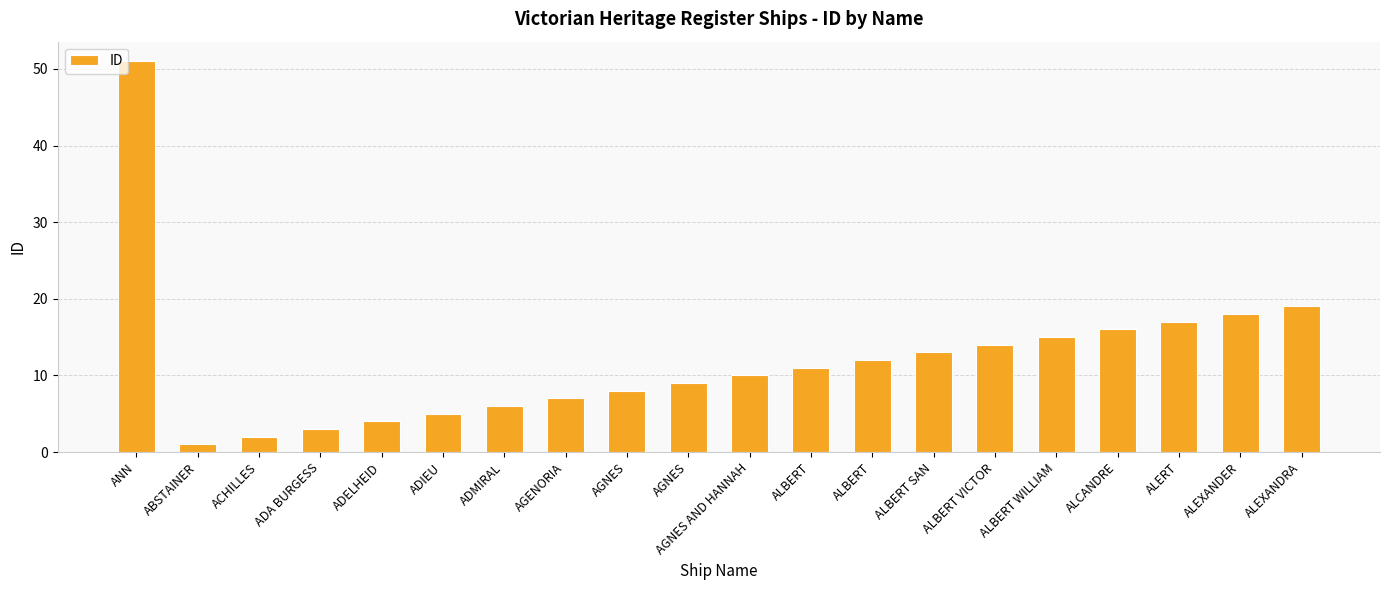

Read the value at ALBERT, to the nearest 5.

10